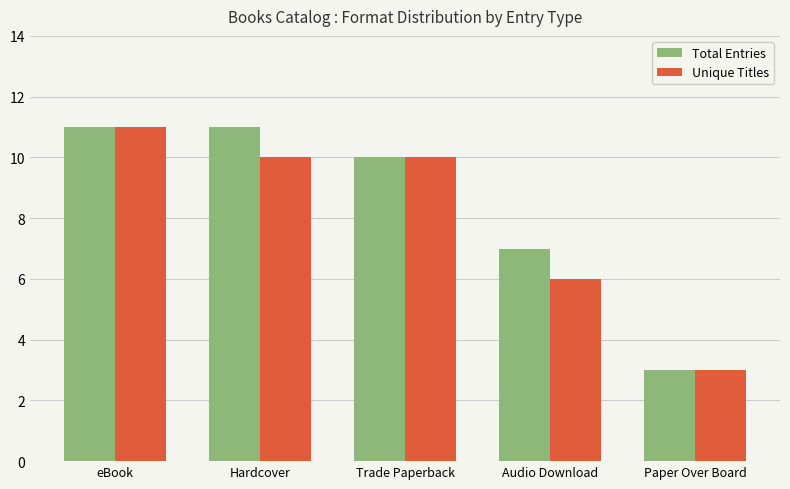

List the series in order of their overall mean, lowest first.

Unique Titles, Total Entries